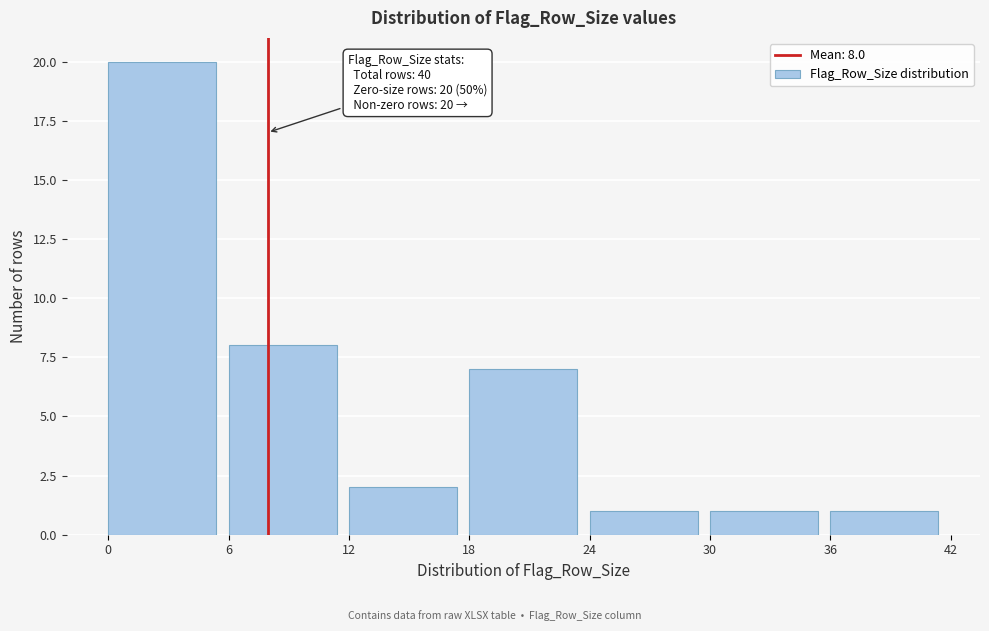

Over which range of the x-axis is the bar tallest?

0 to 6